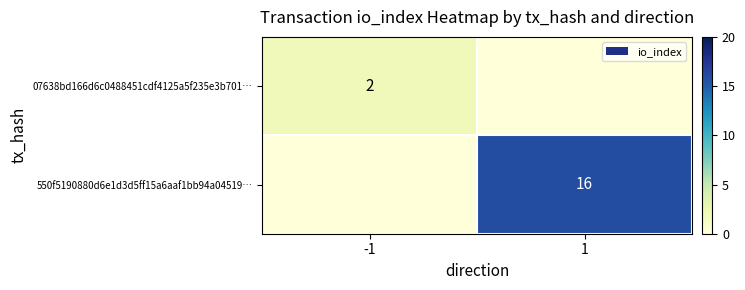

Is it true that 550f5190880d6e1d3d5ff15a6aaf1bb94a04519… equals 16 at 1?

True